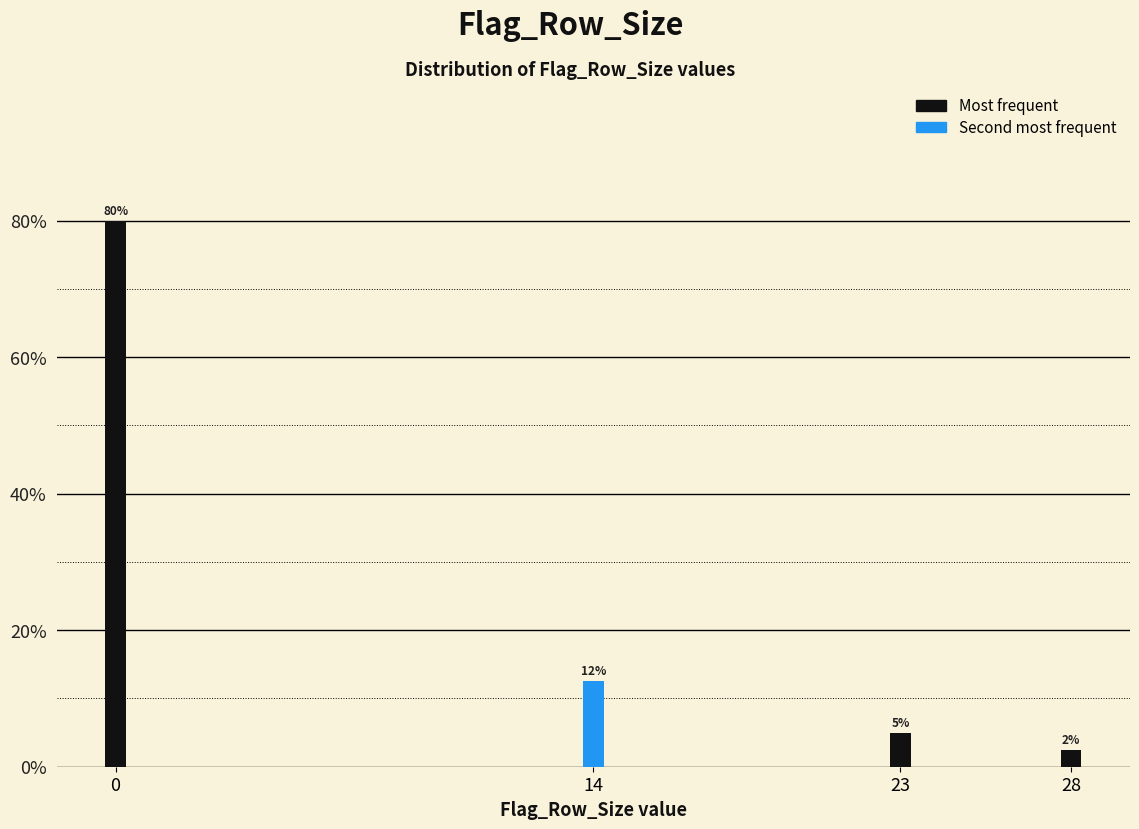

Are the bars horizontal?

No